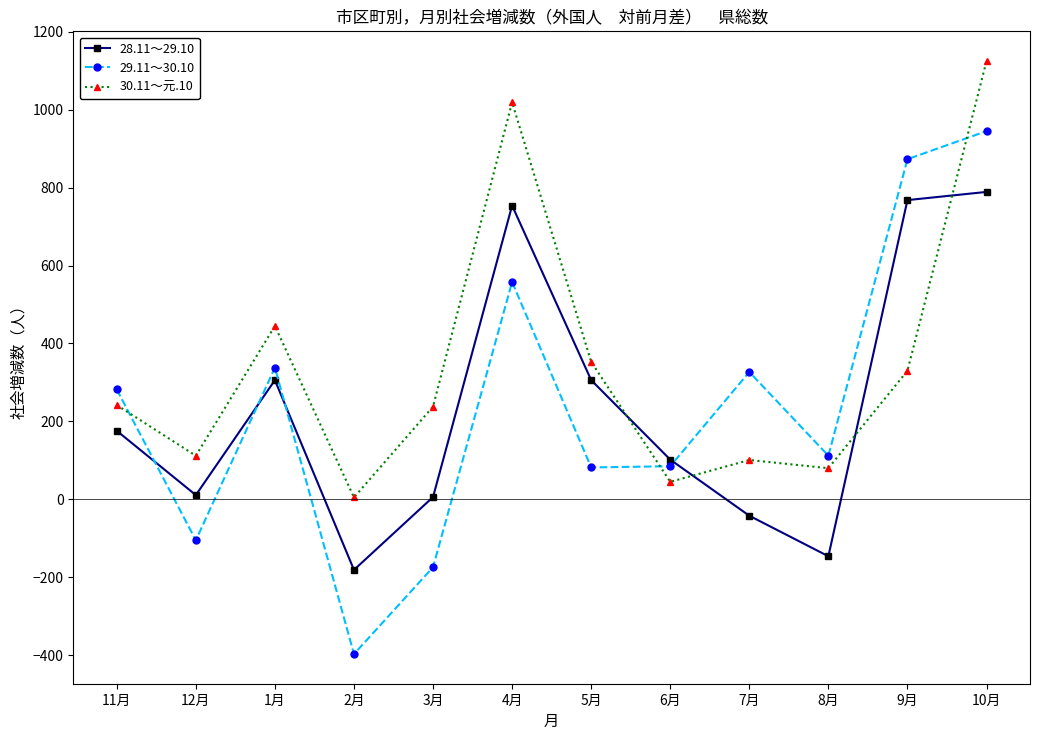

True or false: 30.11～元.10 has more than 0 points higher than both neighbors.

True